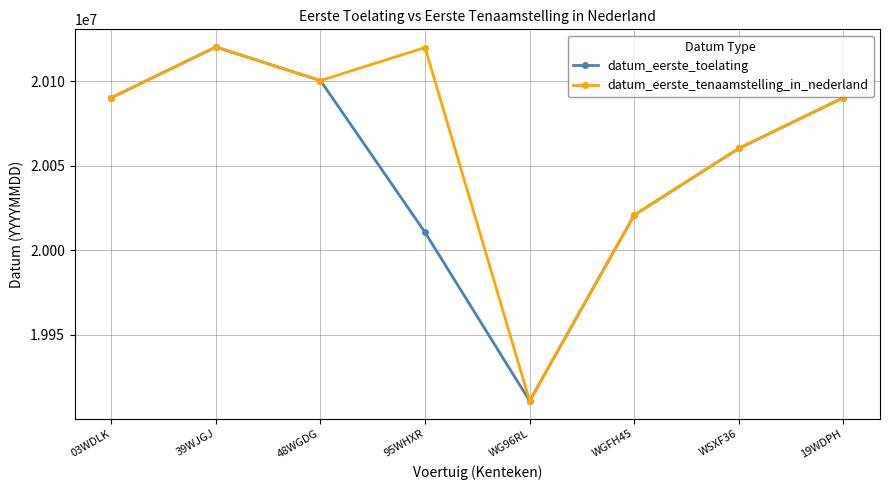

What is the maximum value for datum_eerste_tenaamstelling_in_nederland?

20120423